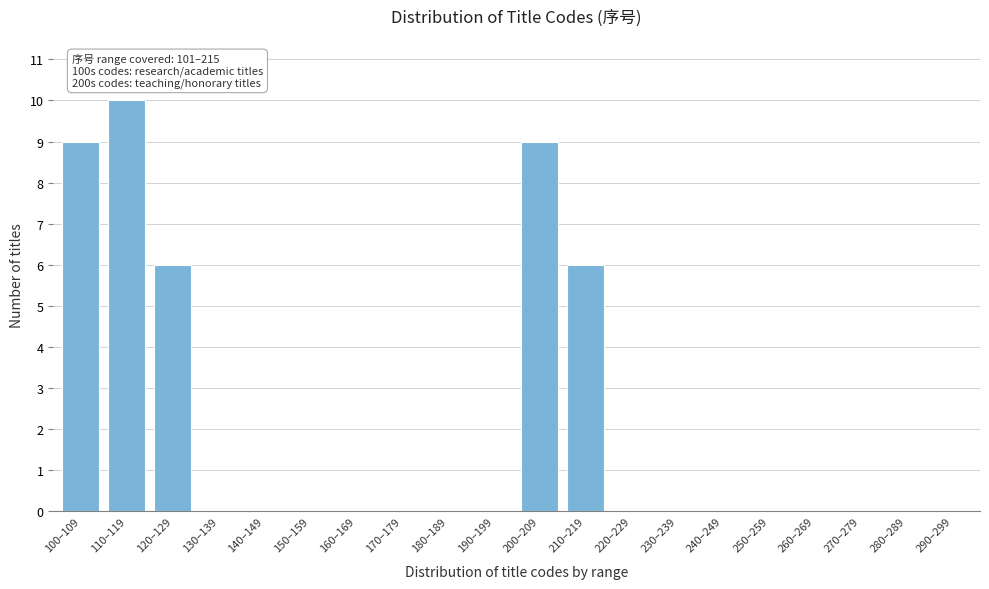

Reading left to right, list all the values displayed in this chart.

100–109=9	110–119=10	120–129=6	130–139=0	140–149=0	150–159=0	160–169=0	170–179=0	180–189=0	190–199=0	200–209=9	210–219=6	220–229=0	230–239=0	240–249=0	250–259=0	260–269=0	270–279=0	280–289=0	290–299=0